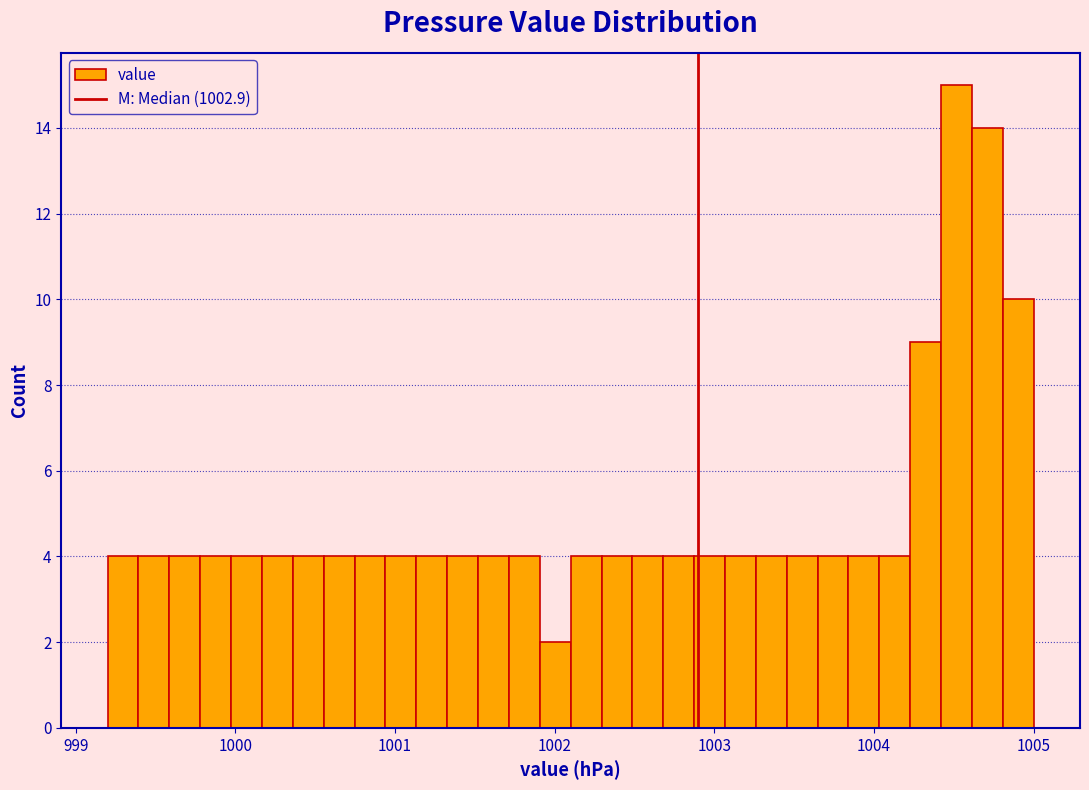

Read against the x-axis, roughly where is the centre of the tallest bar?

1004.5